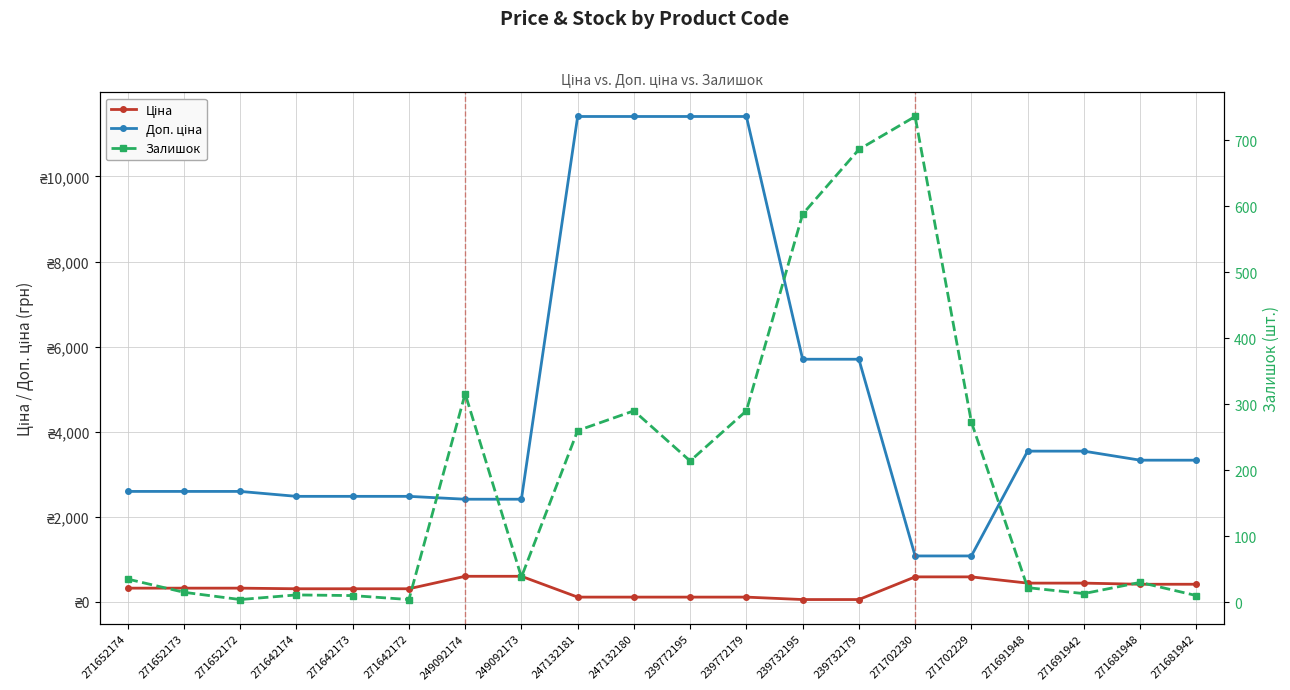

What are all the series names shown in the legend?

Ціна, Доп. ціна, Залишок